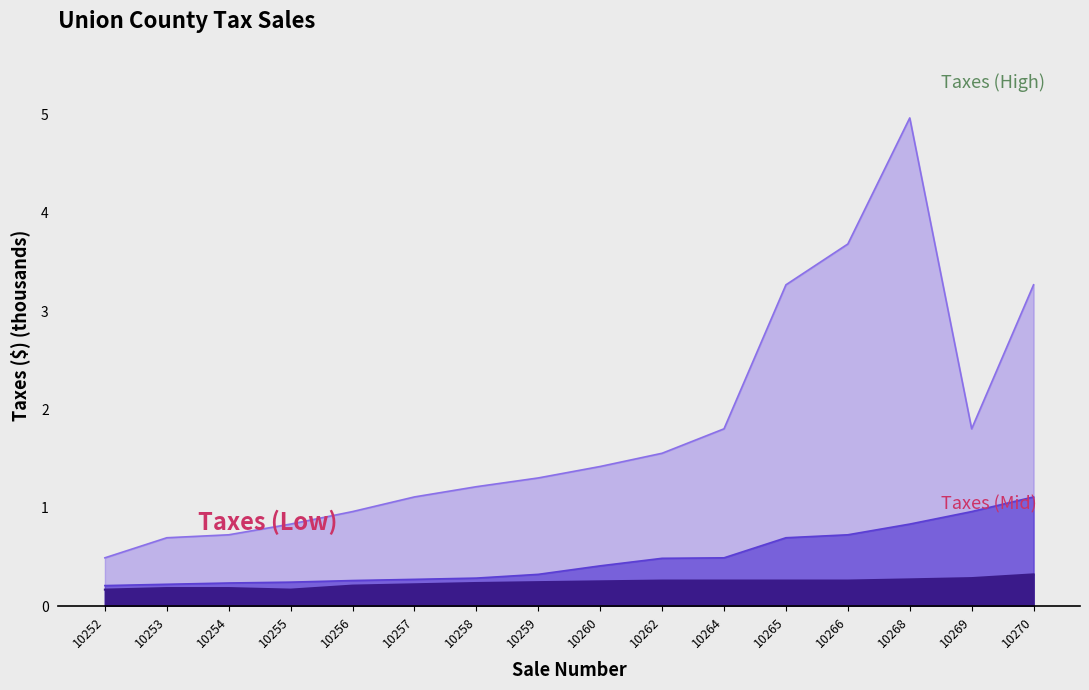

At how many categories does at least one series exceed 2?

4